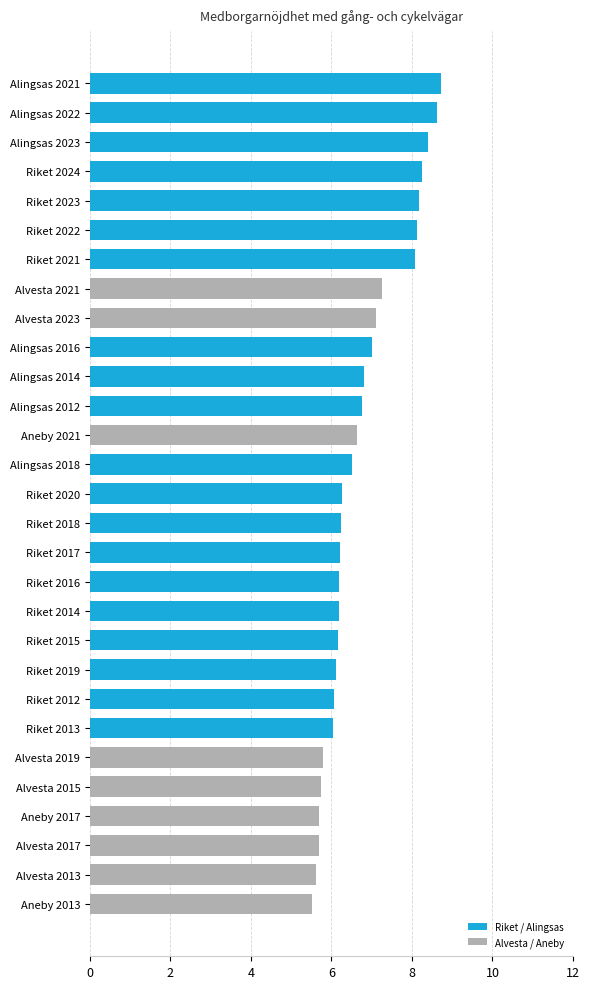

Is it true that the value at Alingsas 2022 is 8.6?

True